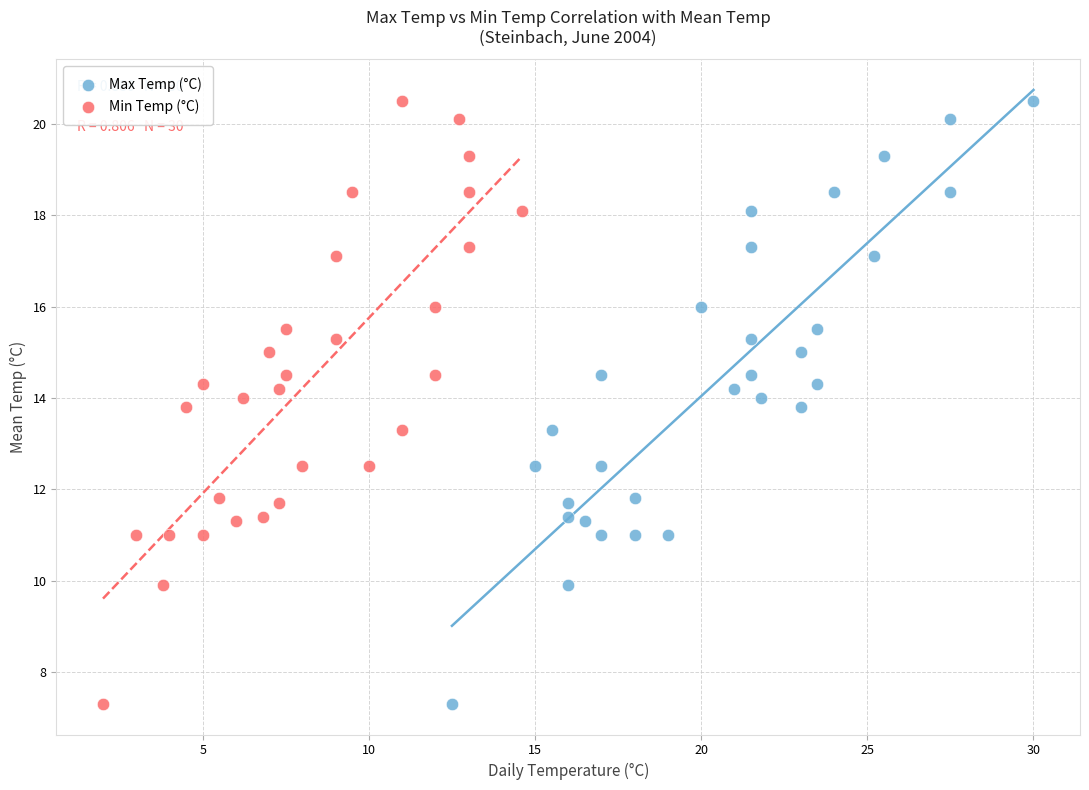

What are all the series names shown in the legend?

Max Temp (°C), Min Temp (°C)